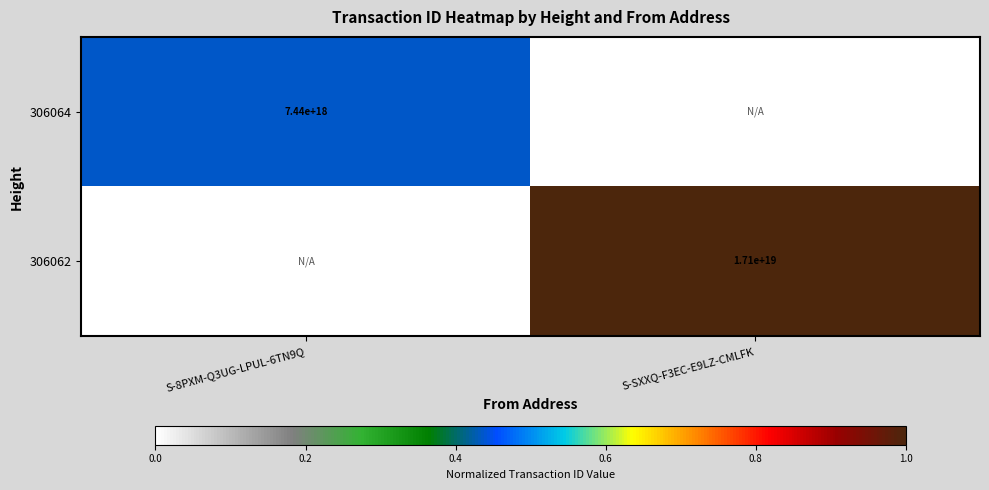

True or false: 306064 has a value of 7440000000000000000 at S-8PXM-Q3UG-LPUL-6TN9Q.

True